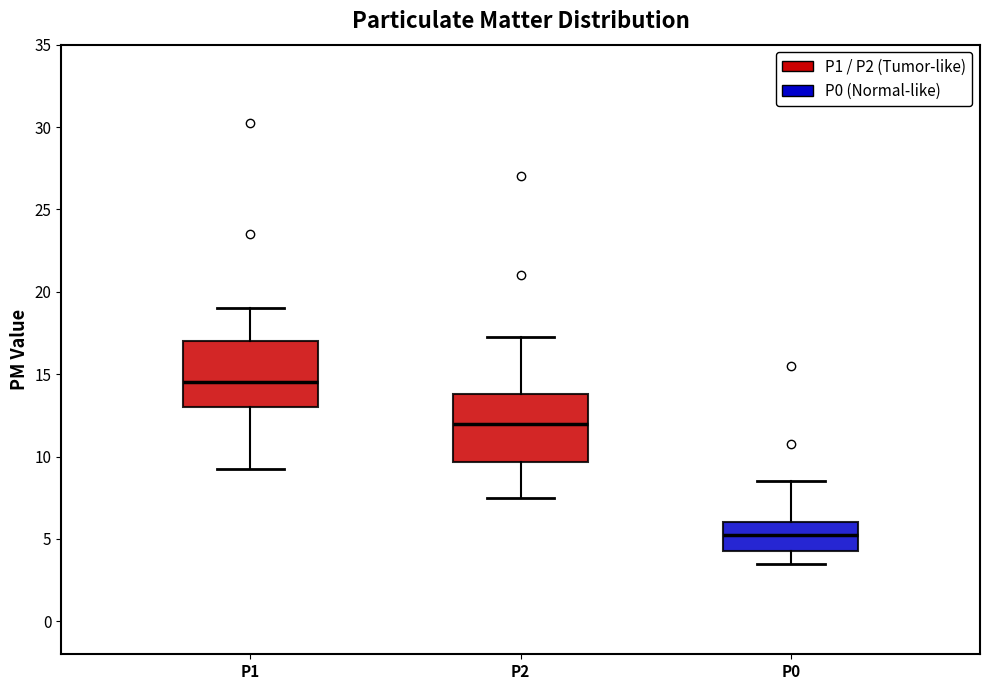

Reading left to right, read every box against the y-axis: the position of its median line, the range the box covers, and the ends of its whiskers. The values are not printed on the chart, so give them approximately, as read against the axis.

P1: median 14.5, box 13.0 to 17.0, whiskers 9.5 to 19.0
P2: median 12.0, box 9.5 to 14.0, whiskers 7.5 to 17.5
P0: median 5.5, box 4.5 to 6.0, whiskers 3.5 to 8.5